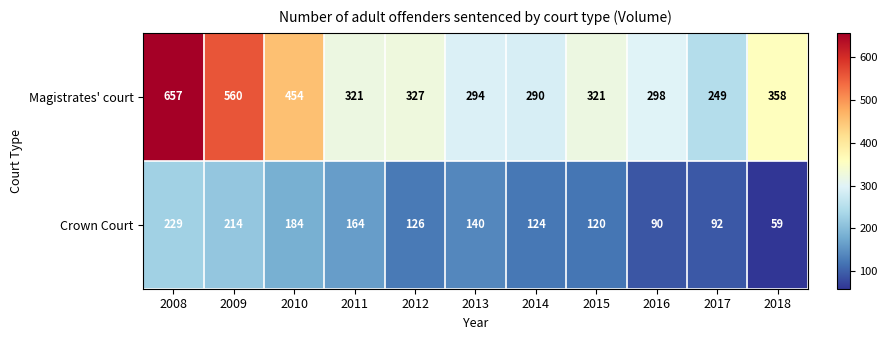

Between 2014 and 2017, which series saw the biggest shift?

Magistrates' court